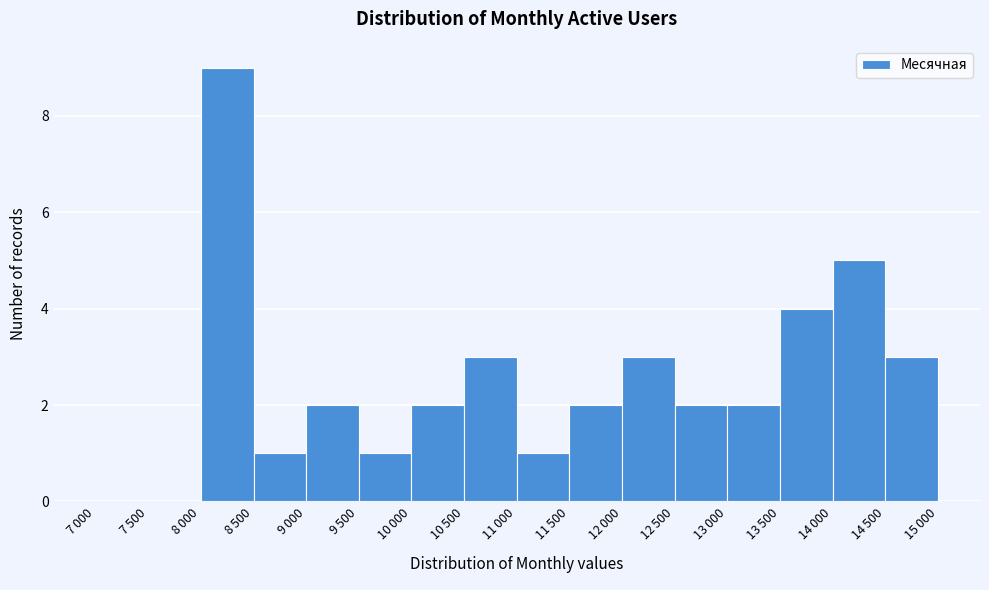

What is the sum of all values?

40